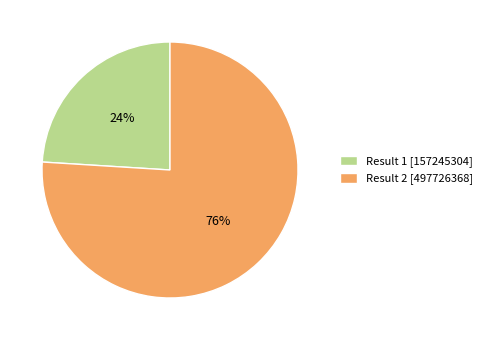

Count the number of slices in the pie.

2